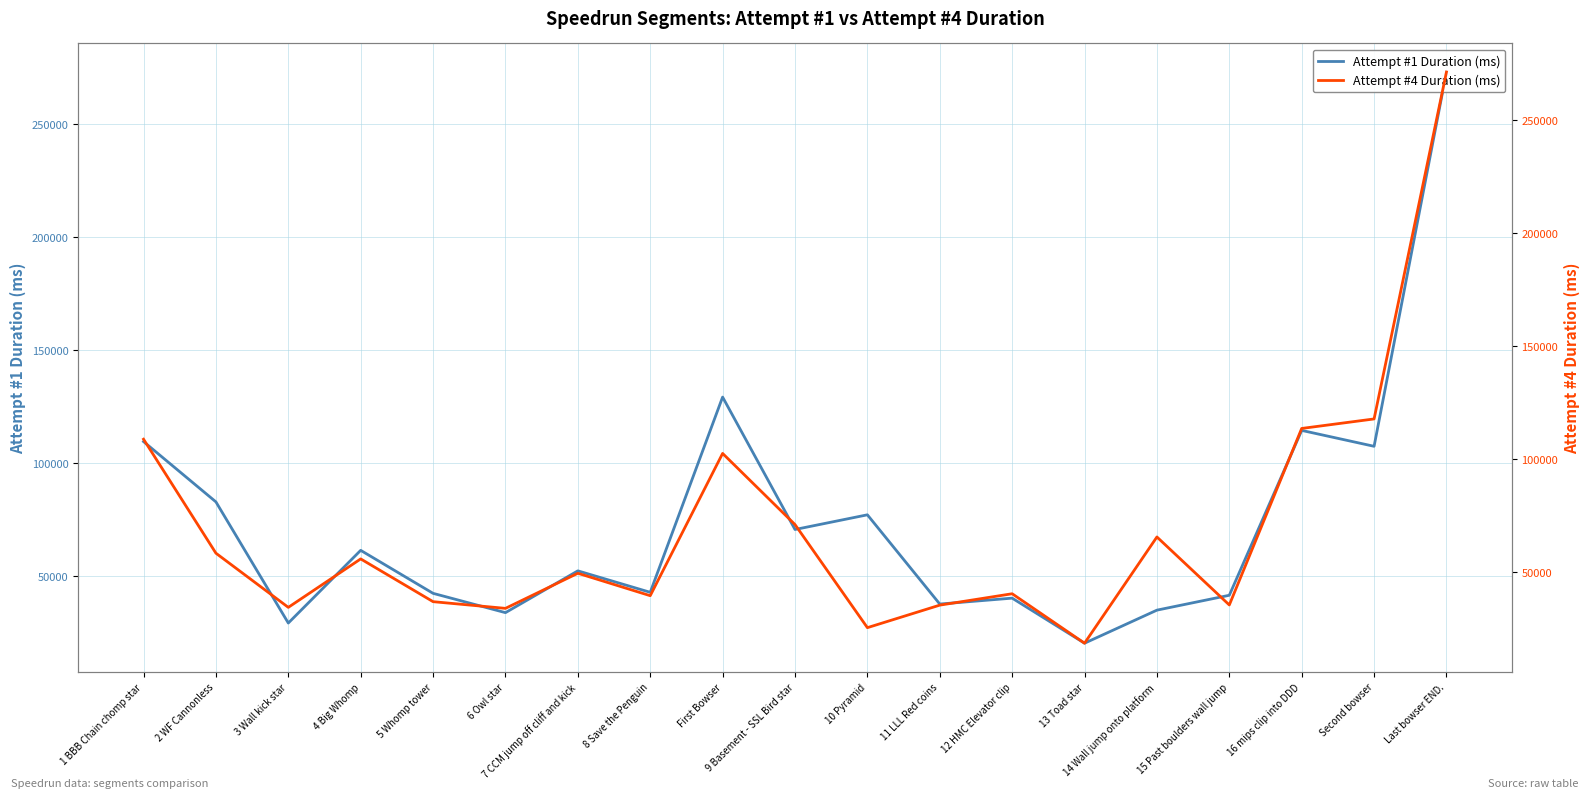

At which category is the sum across all series the highest?

Last bowser END.